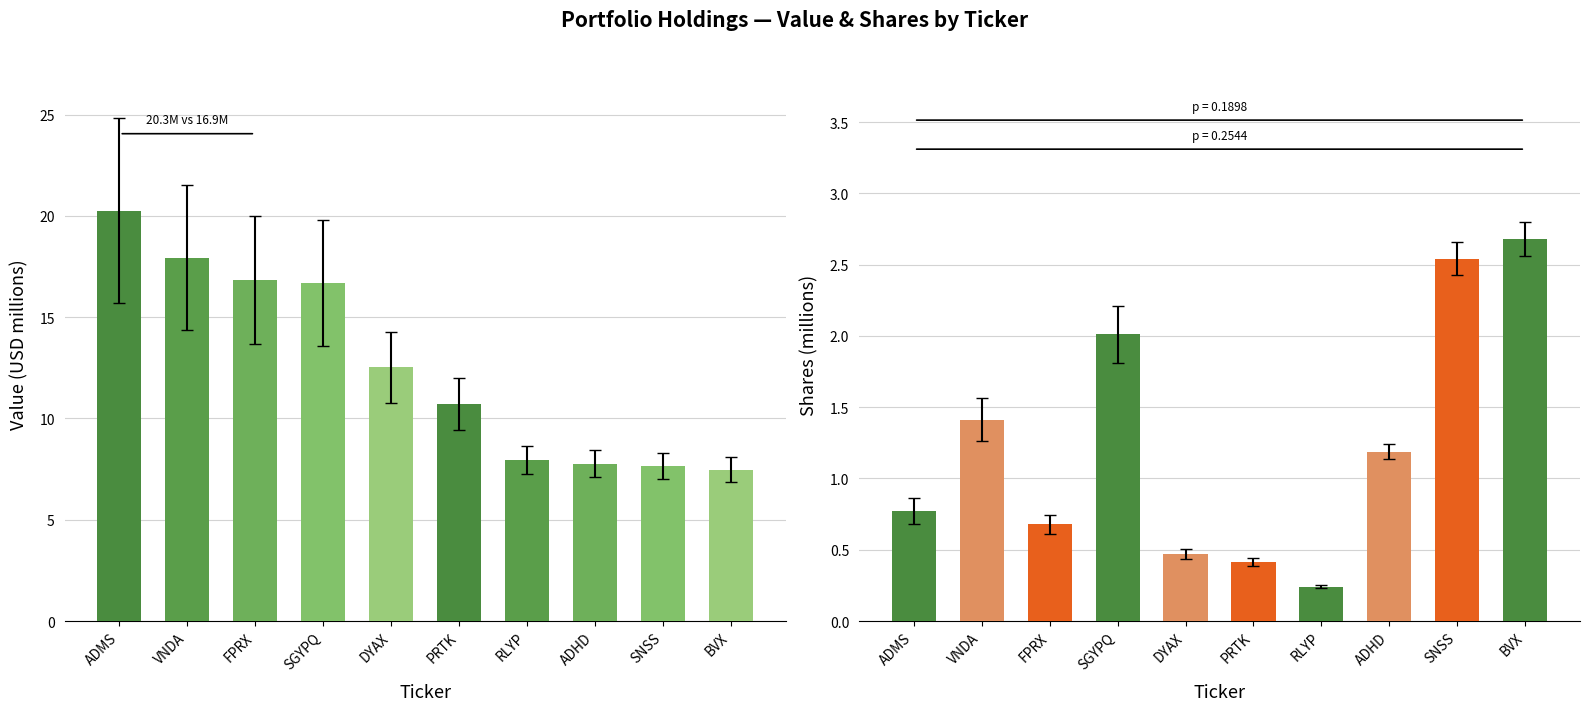

What is the sum of all Value (M USD) values?

125.8